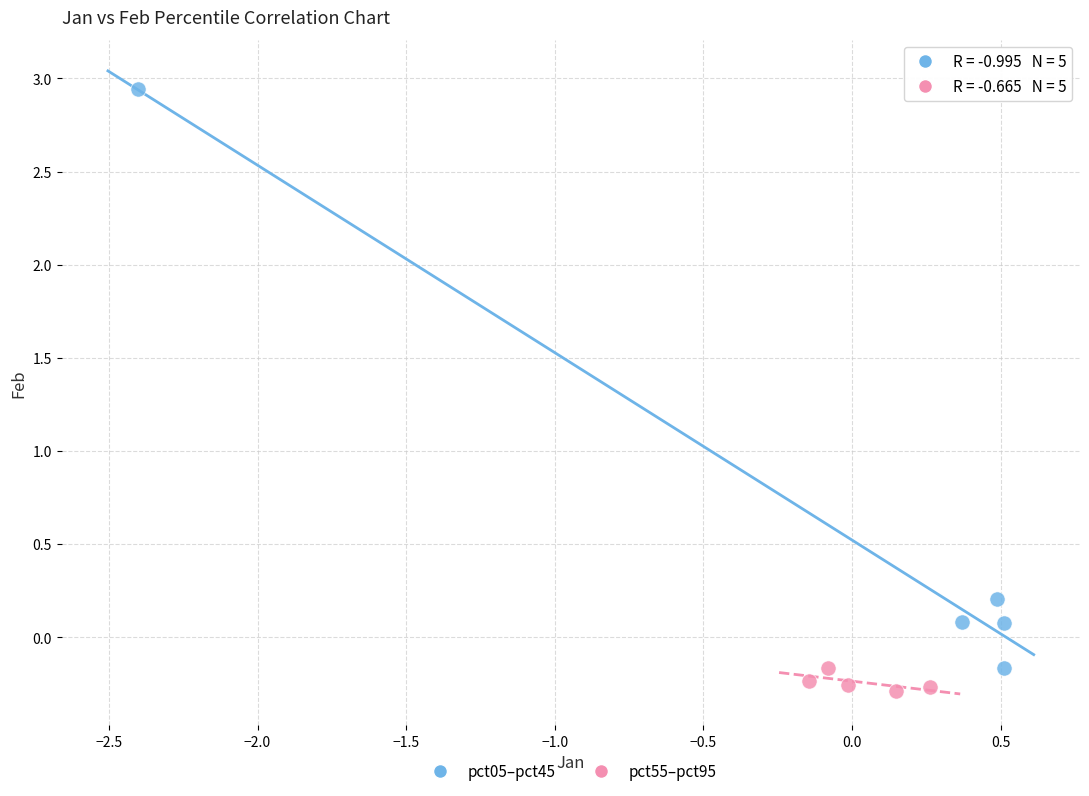

Which series has the widest spread of Y values?

pct05–pct45